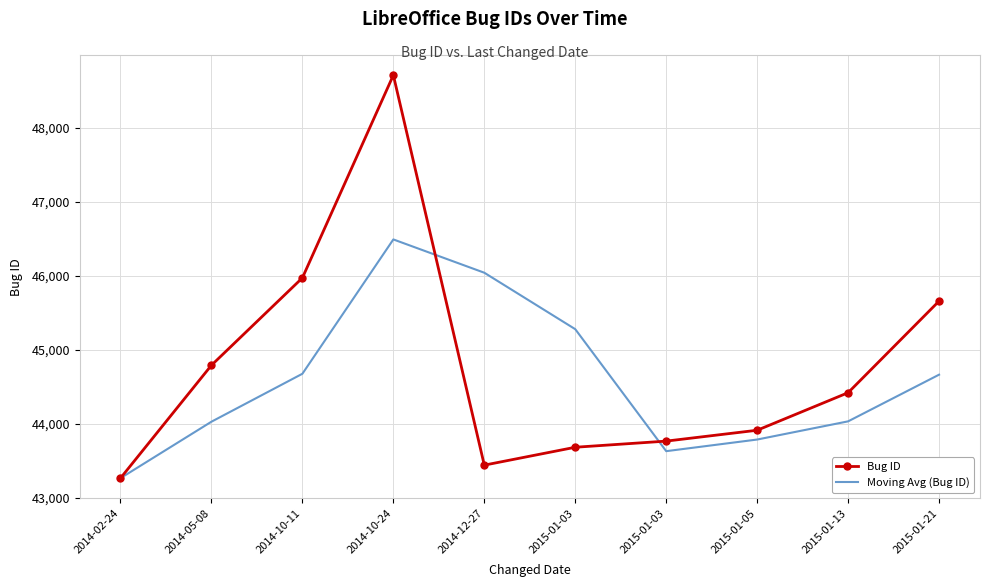

What are all the series names shown in the legend?

Bug ID, Moving Avg (Bug ID)